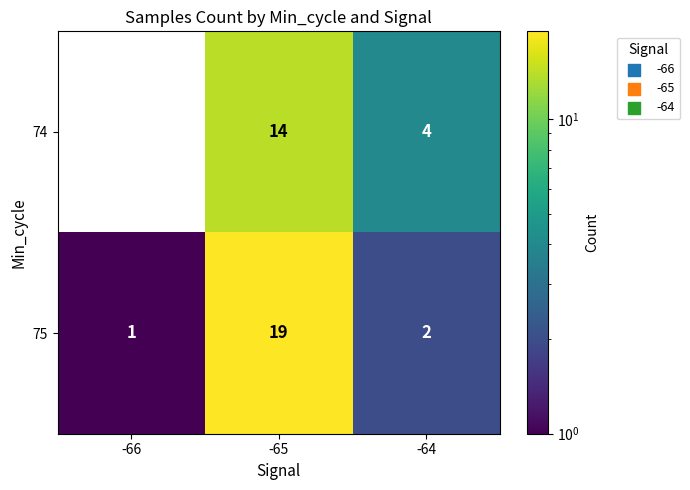

Between -65 and -64, which series saw the biggest shift?

75